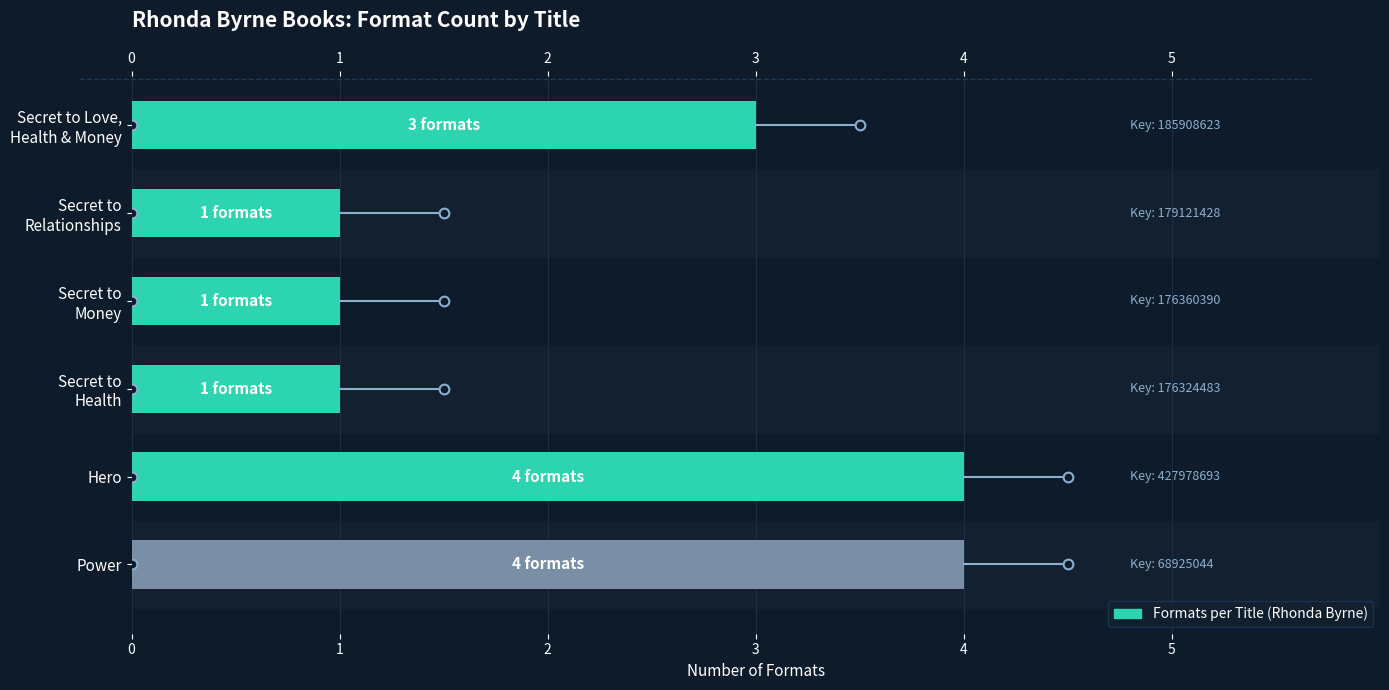

Read the value at Hero.

4